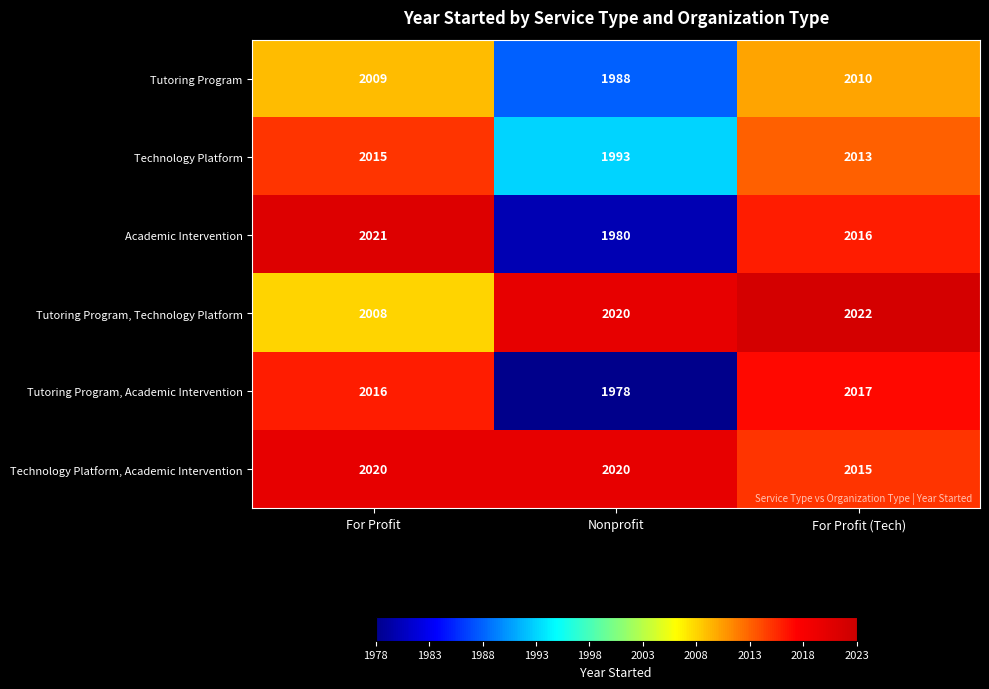

What is the total value across all series at Nonprofit?

11979